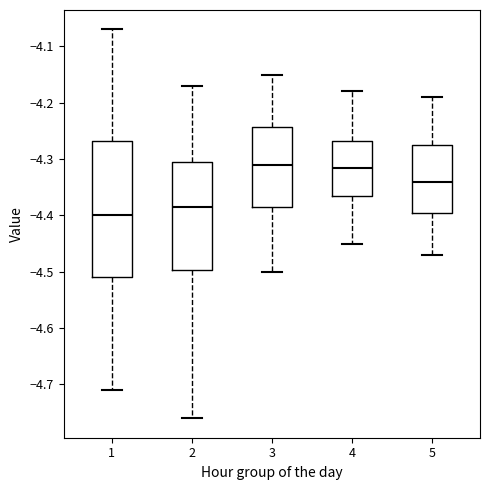

Reading left to right, transcribe this box plot: for each box, give where its median line is, the range the box spans, and where its two whiskers end, as read against the y-axis. The values are not printed on the chart, so give them approximately, as read against the axis.

1: median -4.40, box -4.51 to -4.27, whiskers -4.71 to -4.07
2: median -4.38, box -4.50 to -4.30, whiskers -4.76 to -4.17
3: median -4.31, box -4.38 to -4.24, whiskers -4.50 to -4.15
4: median -4.31, box -4.36 to -4.27, whiskers -4.45 to -4.18
5: median -4.34, box -4.39 to -4.27, whiskers -4.47 to -4.19